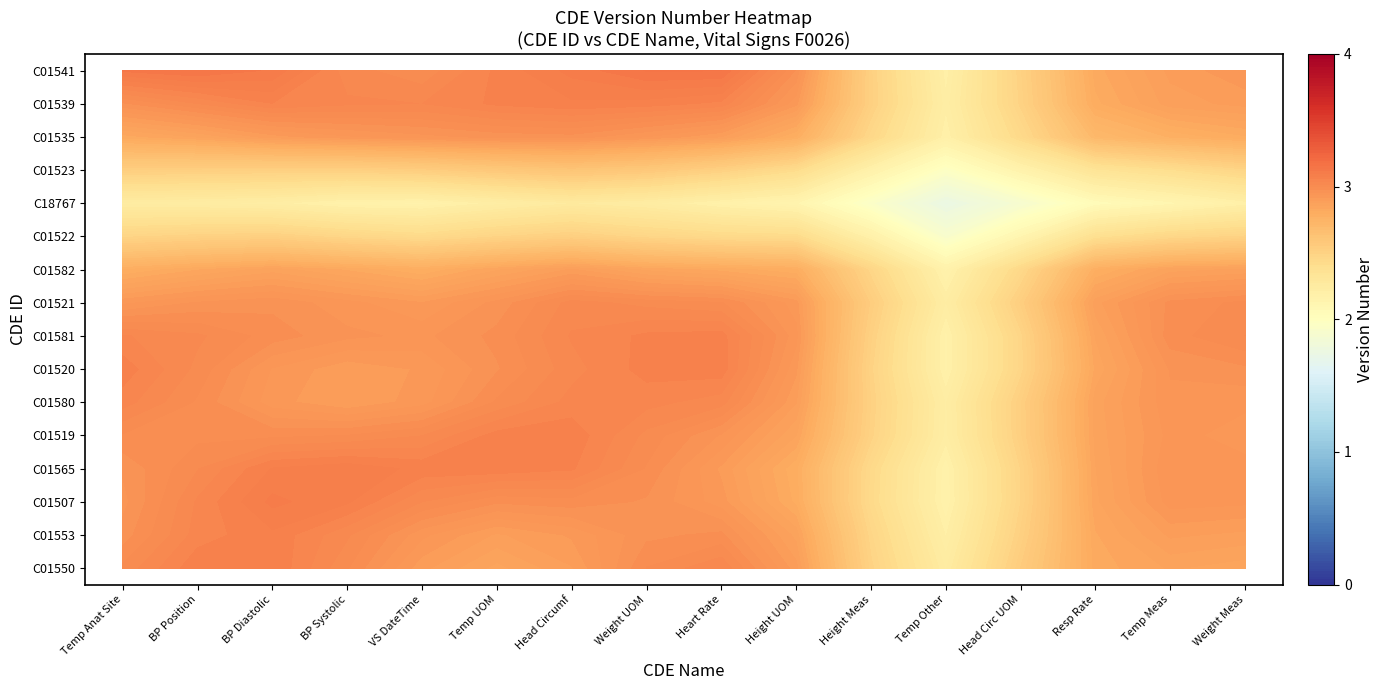

The Heart rate series shows 3 at 13. True or false?

True